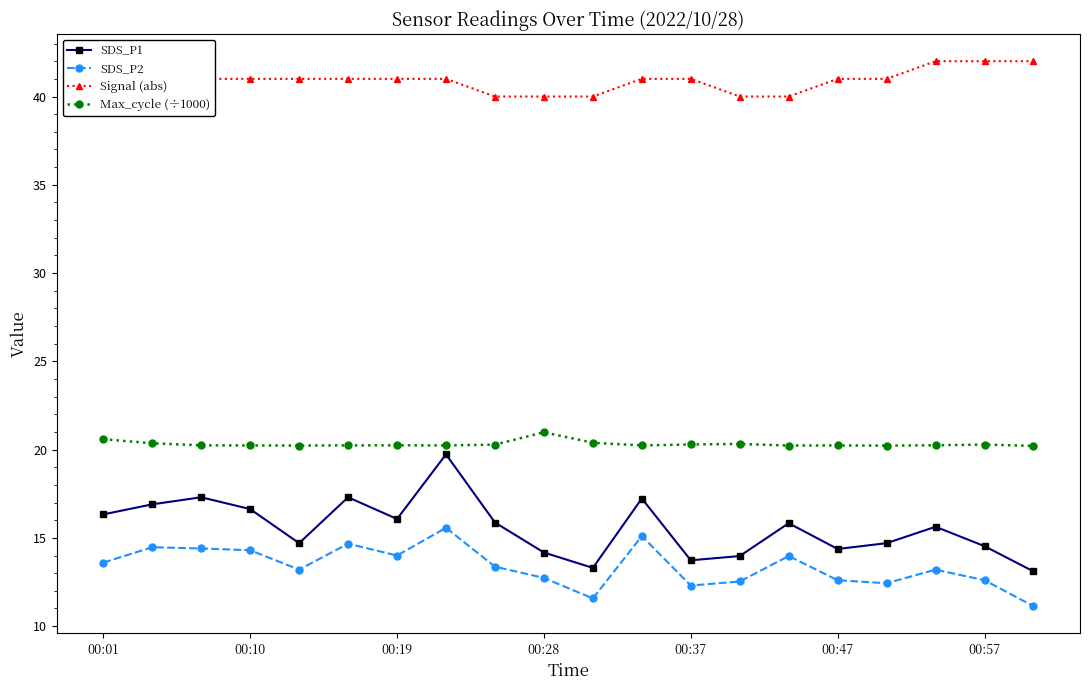

What is the greatest value displayed?

42.0